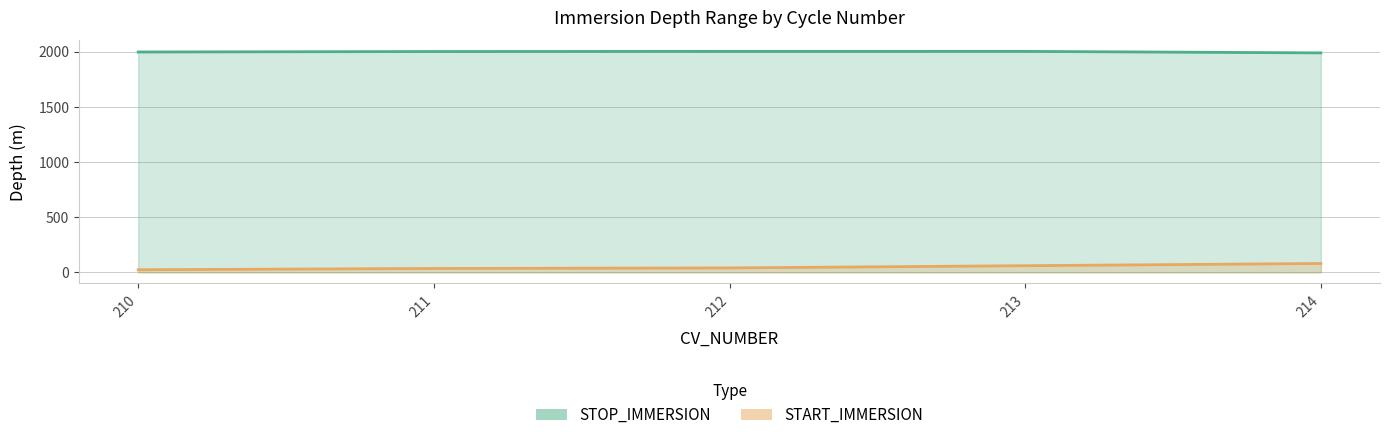

The STOP_IMMERSION series shows 728.1 at 211. True or false?

False